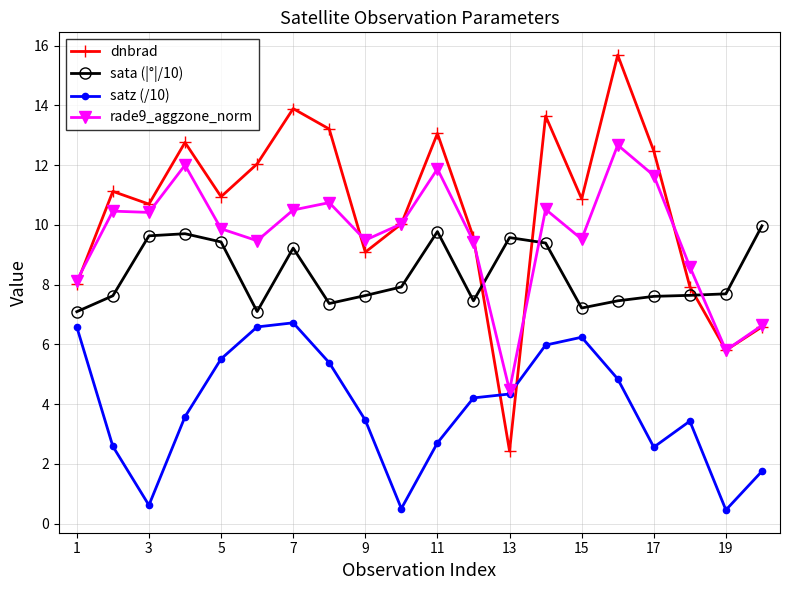

What is the average value of the dnbrad series?

10.5